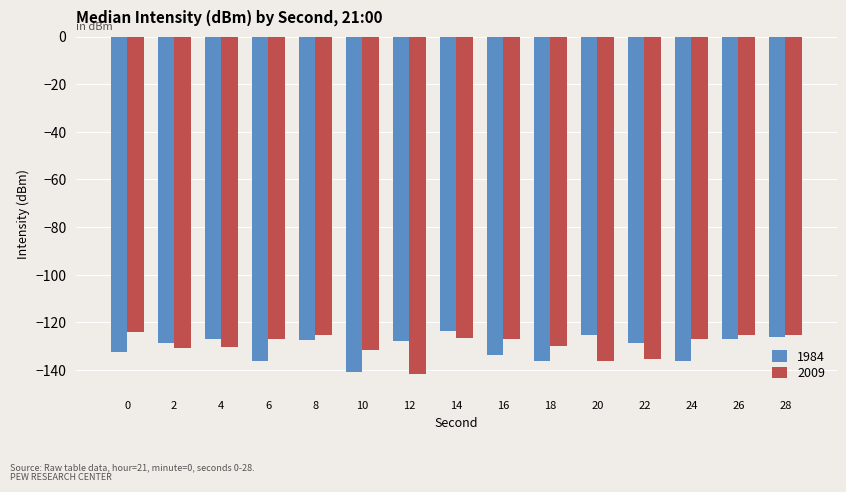

True or false: 1984 has a value of -132.4 at 0.

True